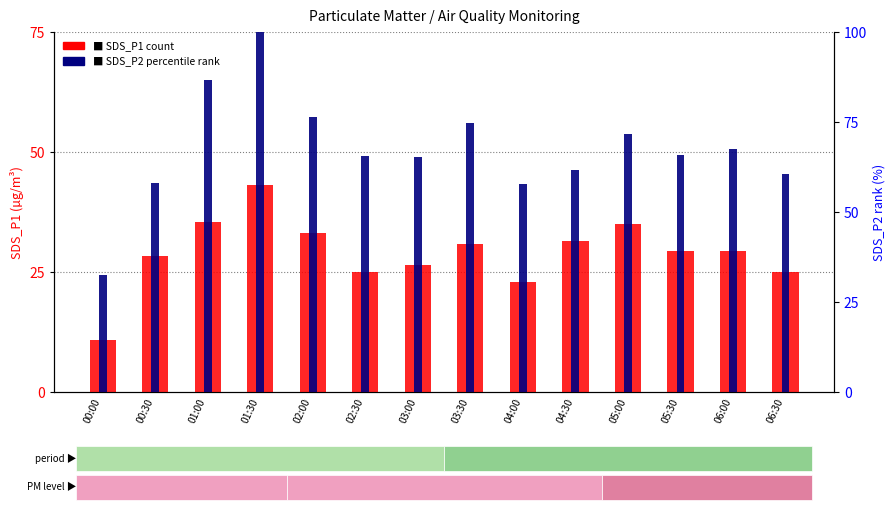

What is the maximum value for SDS_P2 (percentile rank)?

100.0